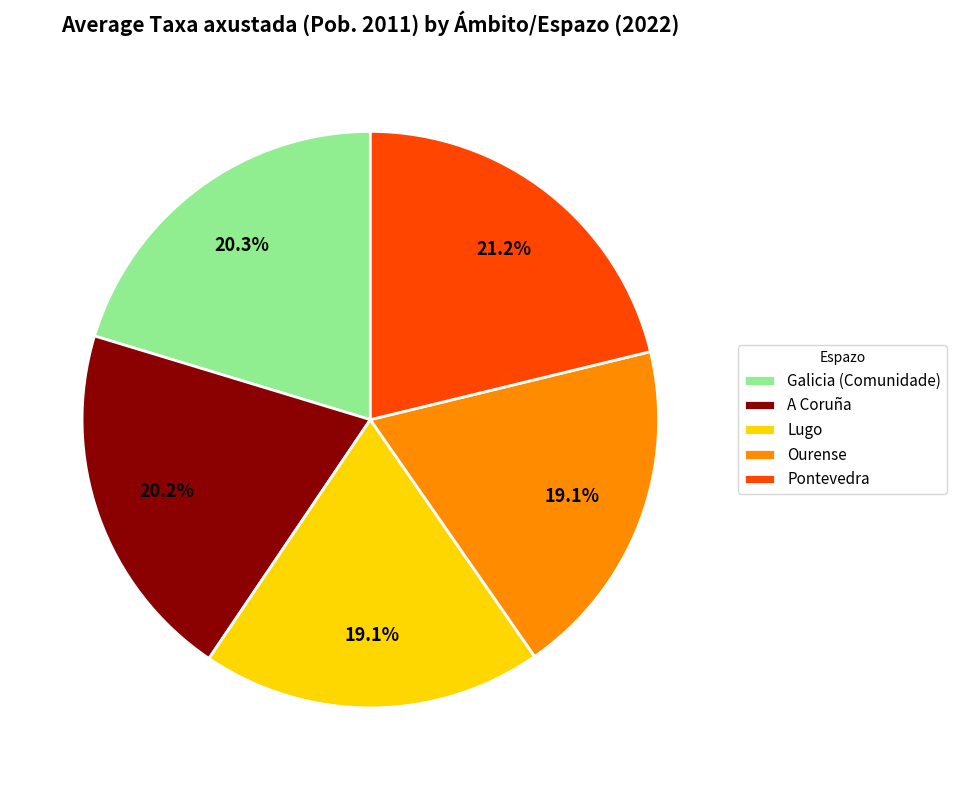

Is there a majority slice in this chart?

No